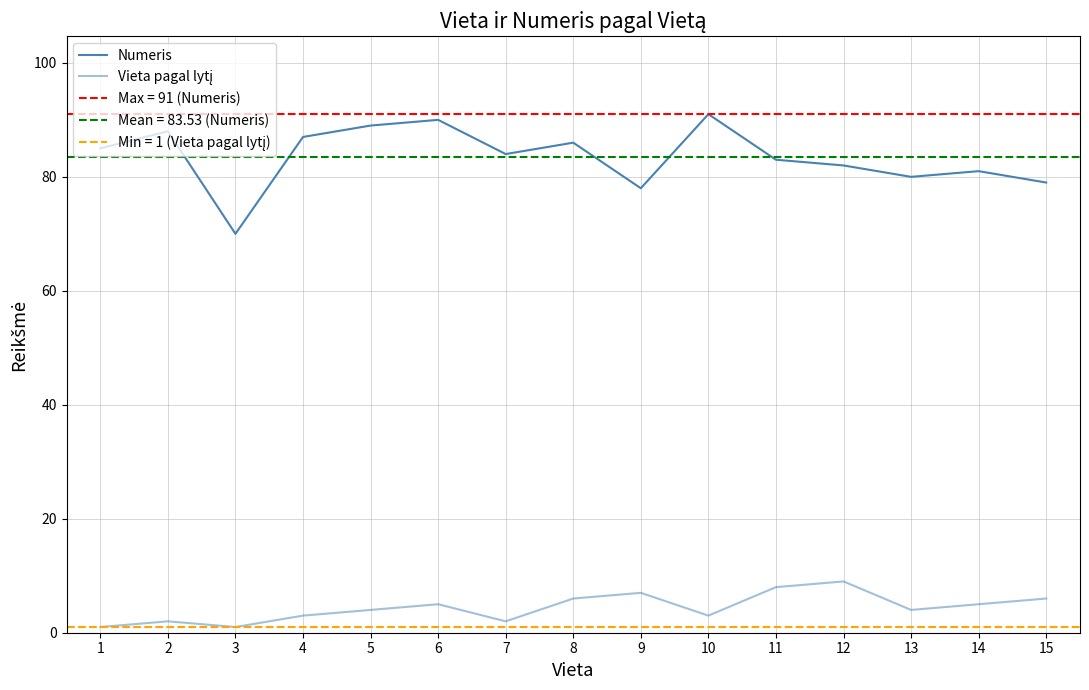

What is the approximate value of Vieta pagal lytį at 12?

9